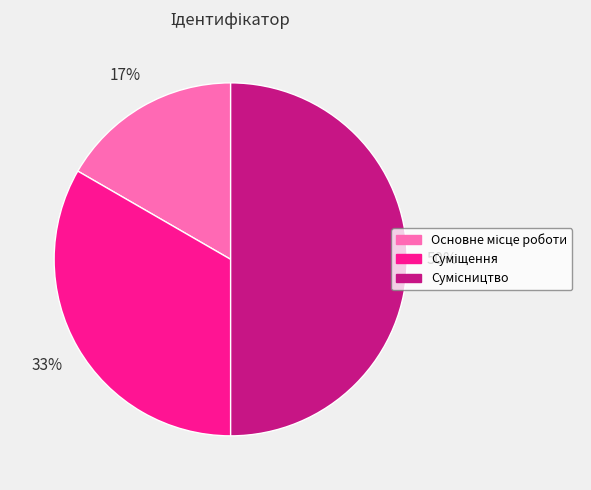

To the nearest percent, what is the average slice percentage?

33%